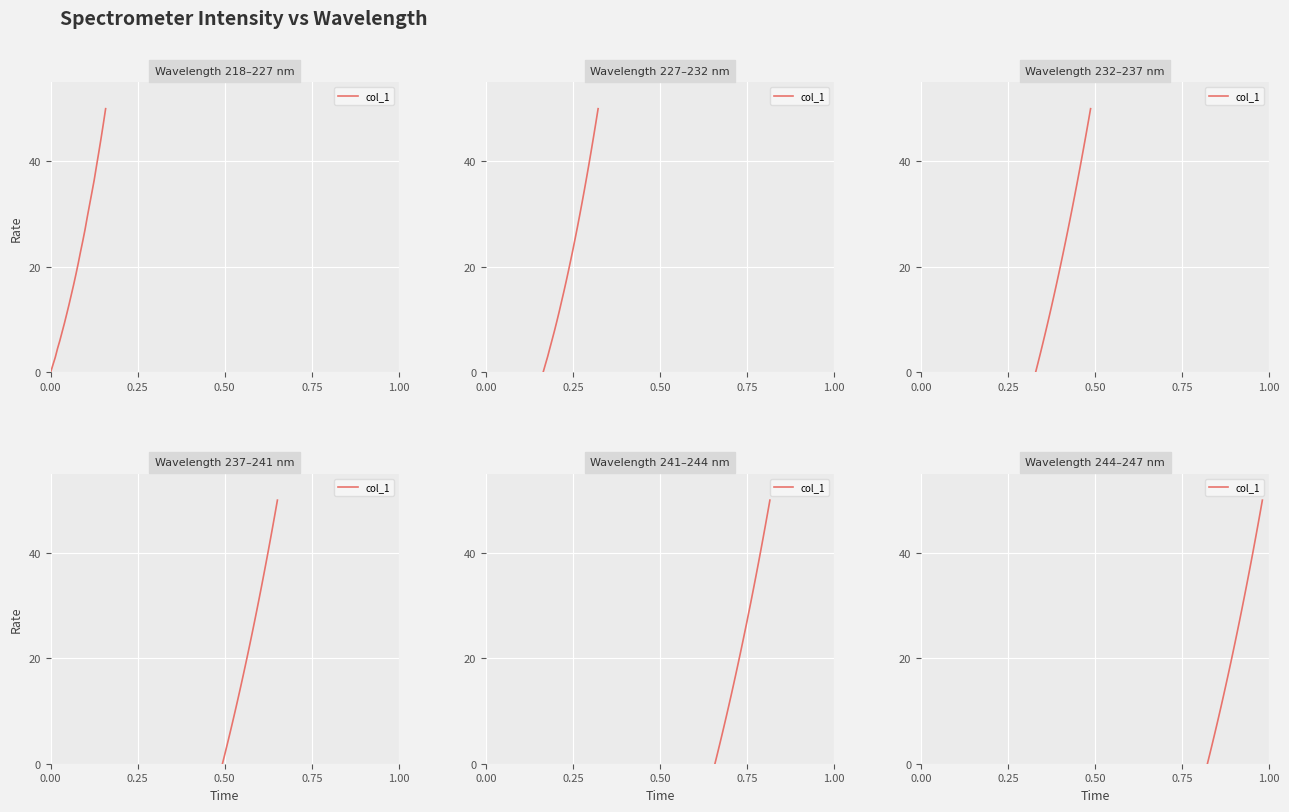

How many values exceed 22?

13